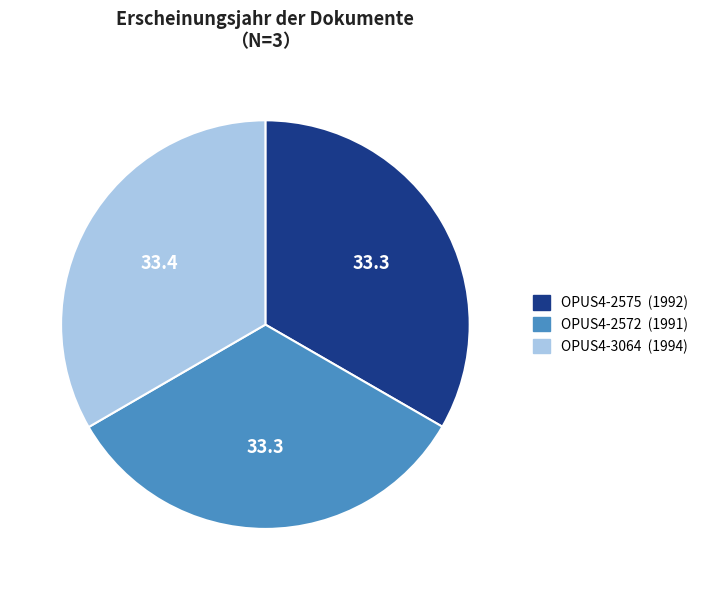

What is the ratio of the value at OPUS4-3064 (1994) to the value at OPUS4-2575 (1992)?

1.0